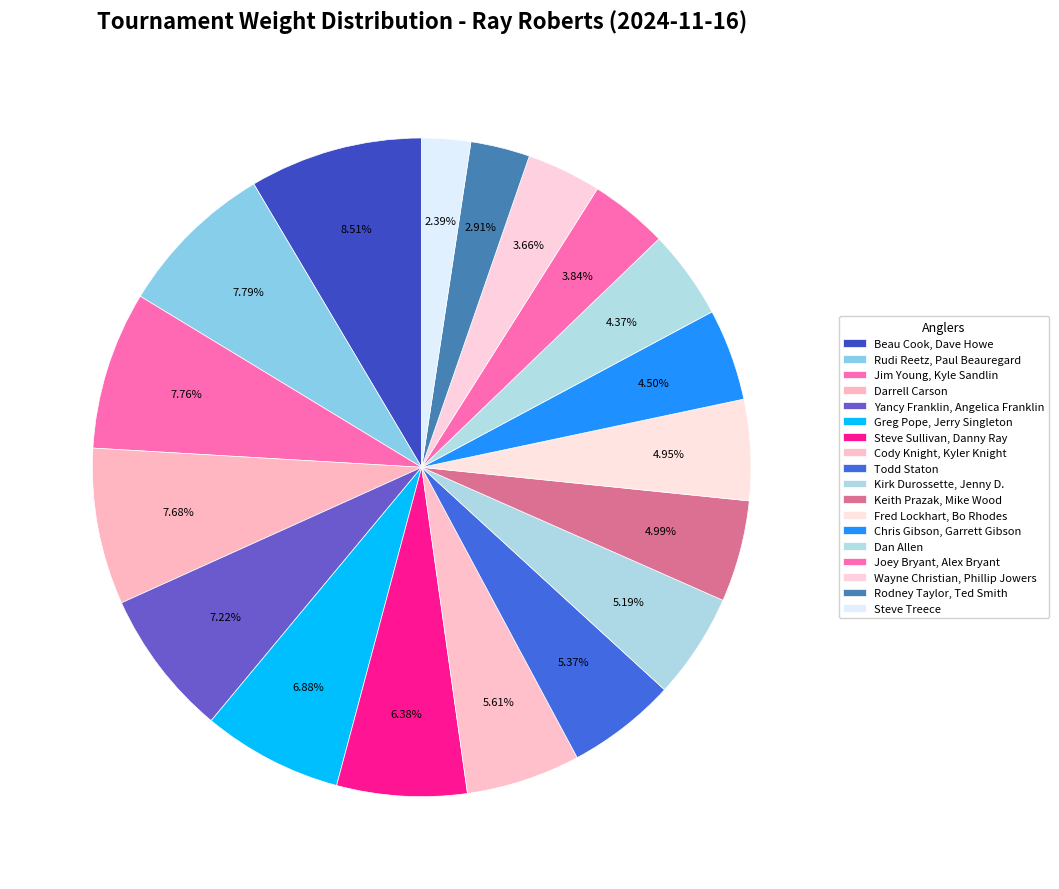

To the nearest percent, what percentage of the pie is Steve Treece?

2%